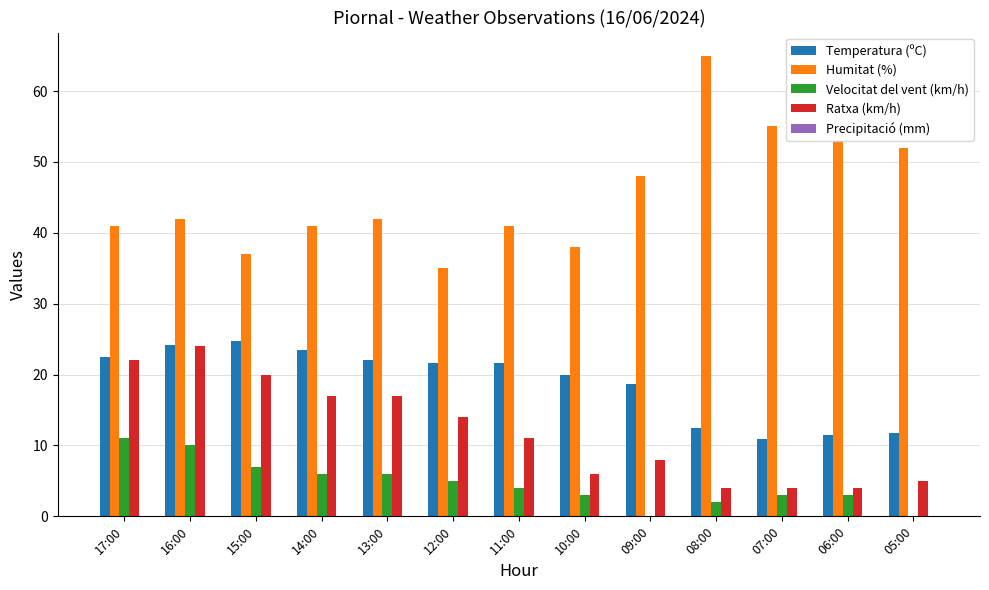

What is the greatest value displayed?

65.0